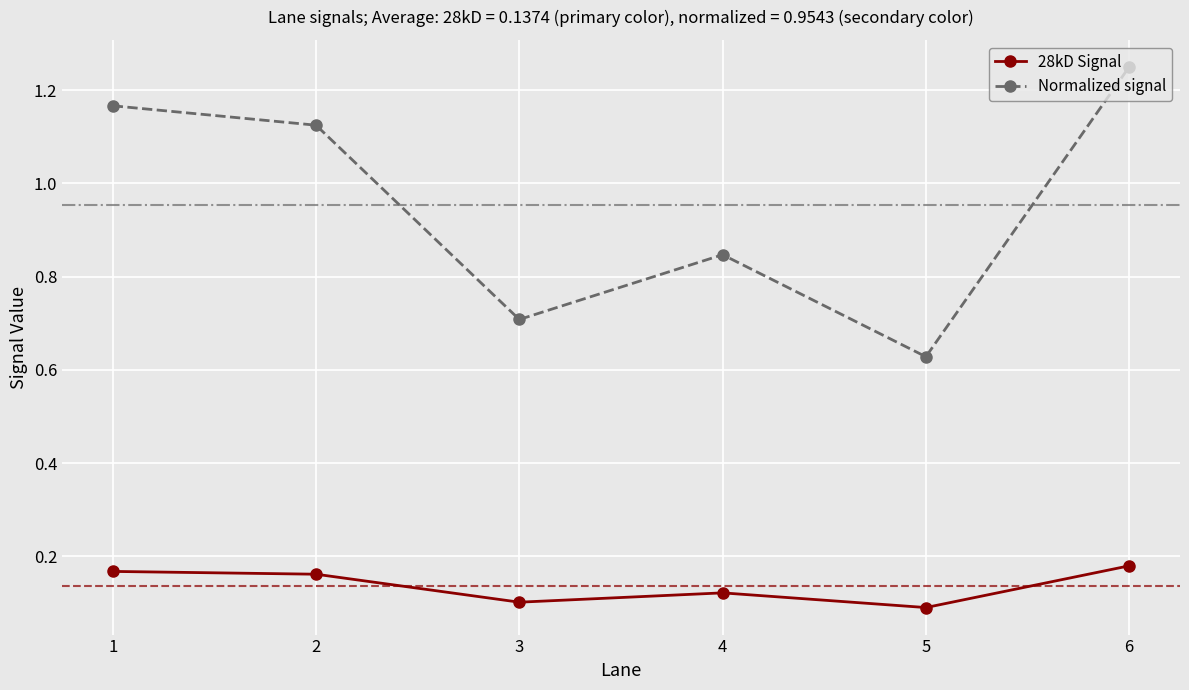

How many categories are shown in the chart?

6